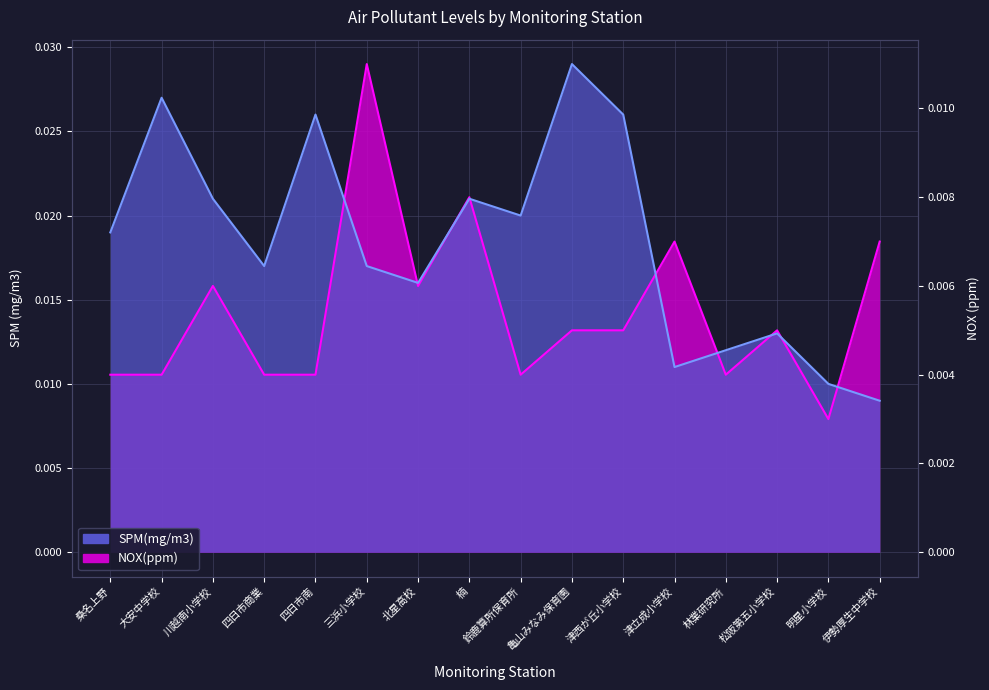

Which has a higher value, 亀山みなみ保育園 or 鈴鹿算所保育所?

亀山みなみ保育園